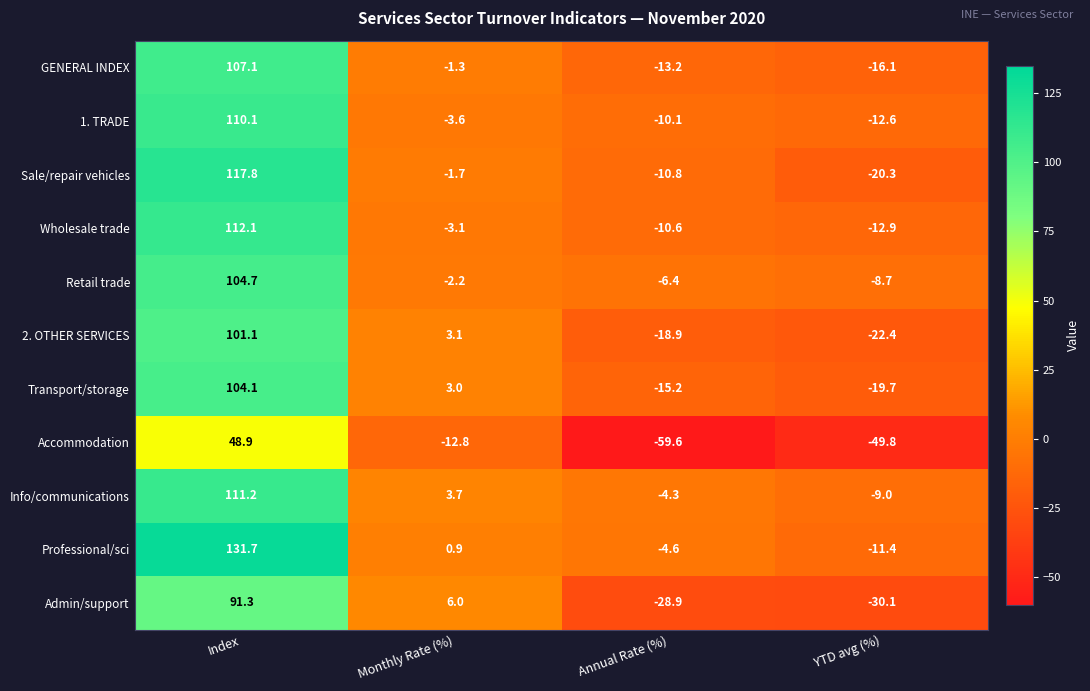

At which category is the sum across all series the highest?

Index